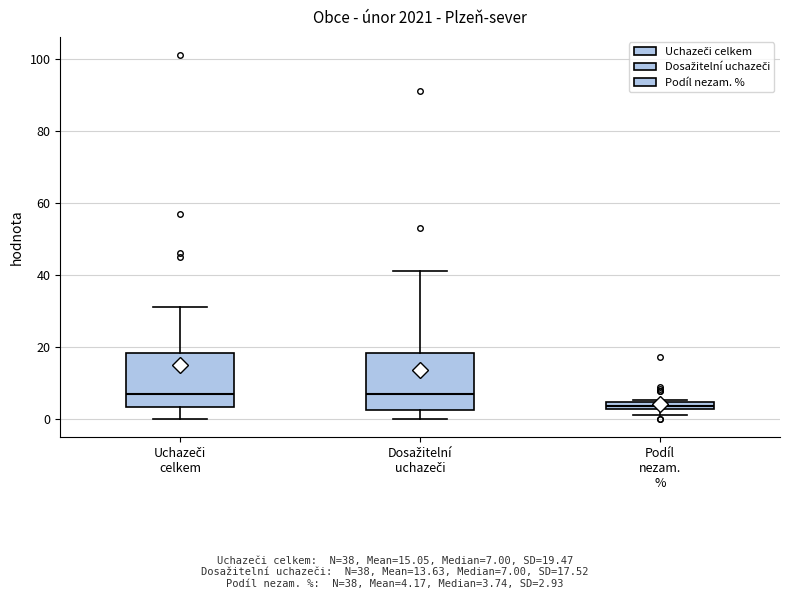

Which box's median line is the lowest?

Podíl nezam. %